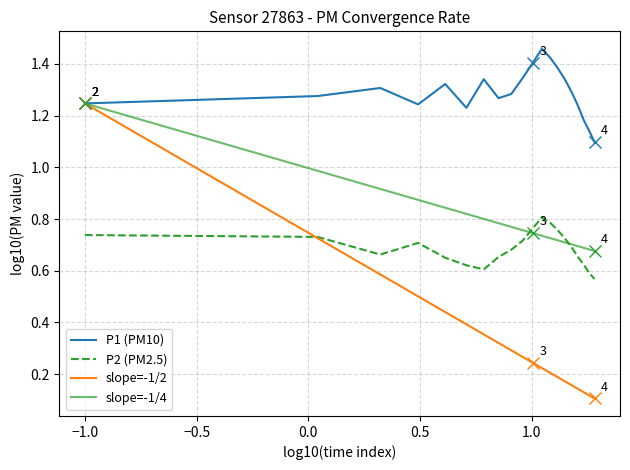

True or false: P1 (PM10) and P2 (PM2.5) intersect in this chart.

False